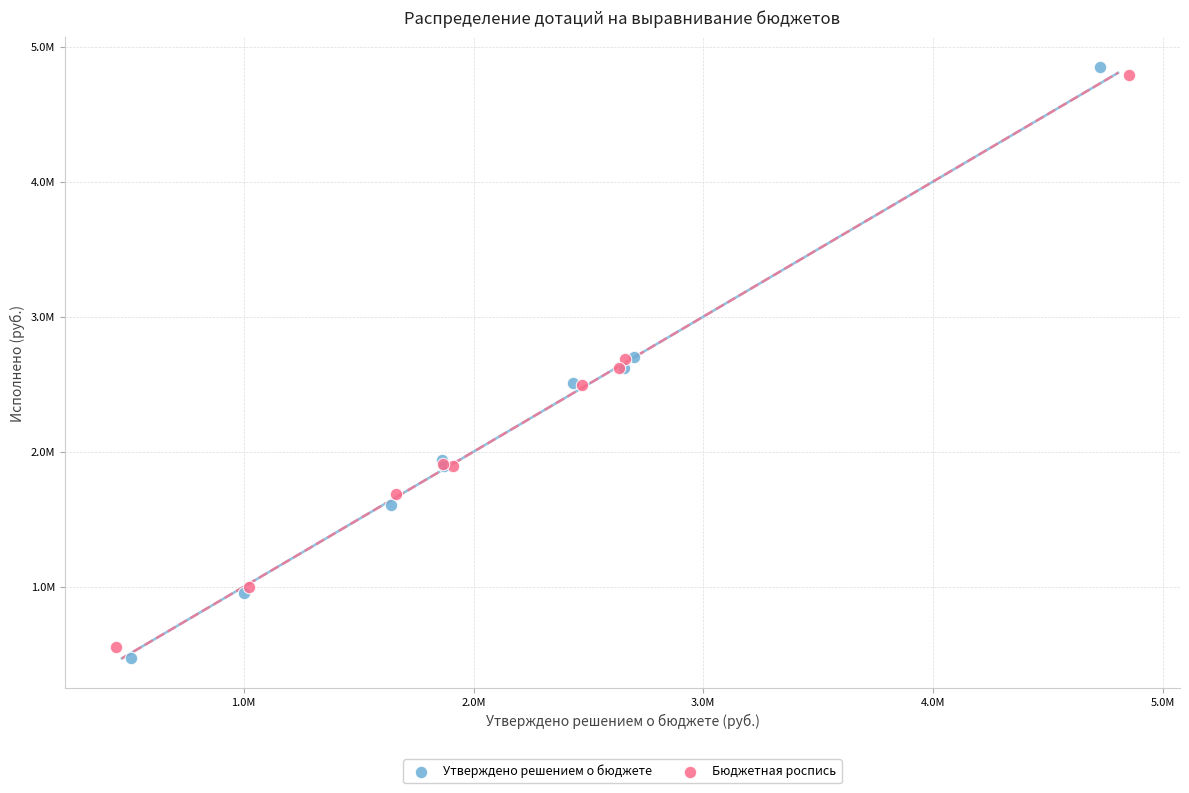

What are all the series names shown in the legend?

Утверждено решением о бюджете, Бюджетная роспись